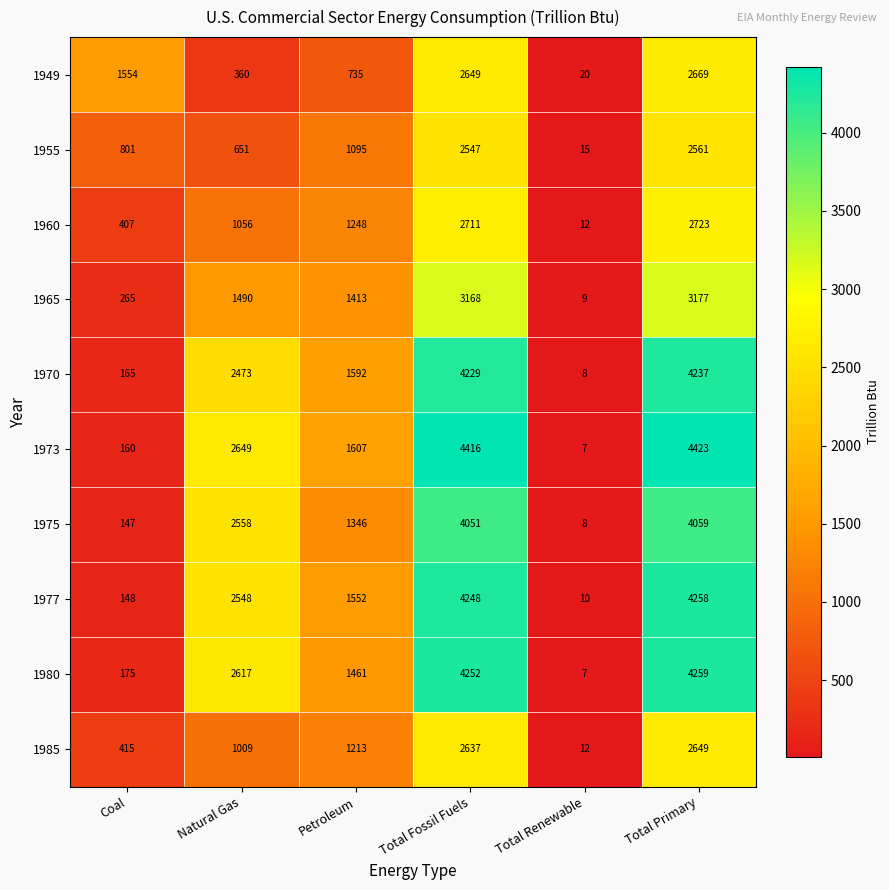

List the series in order of their peak value, highest first.

1973, 1980, 1977, 1970, 1975, 1965, 1960, 1949, 1985, 1955